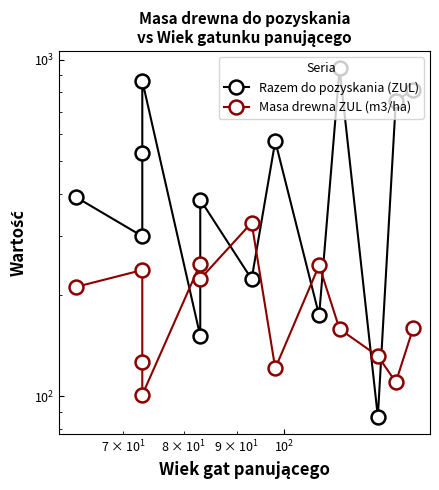

What is the maximum value shown in the chart?

943.0